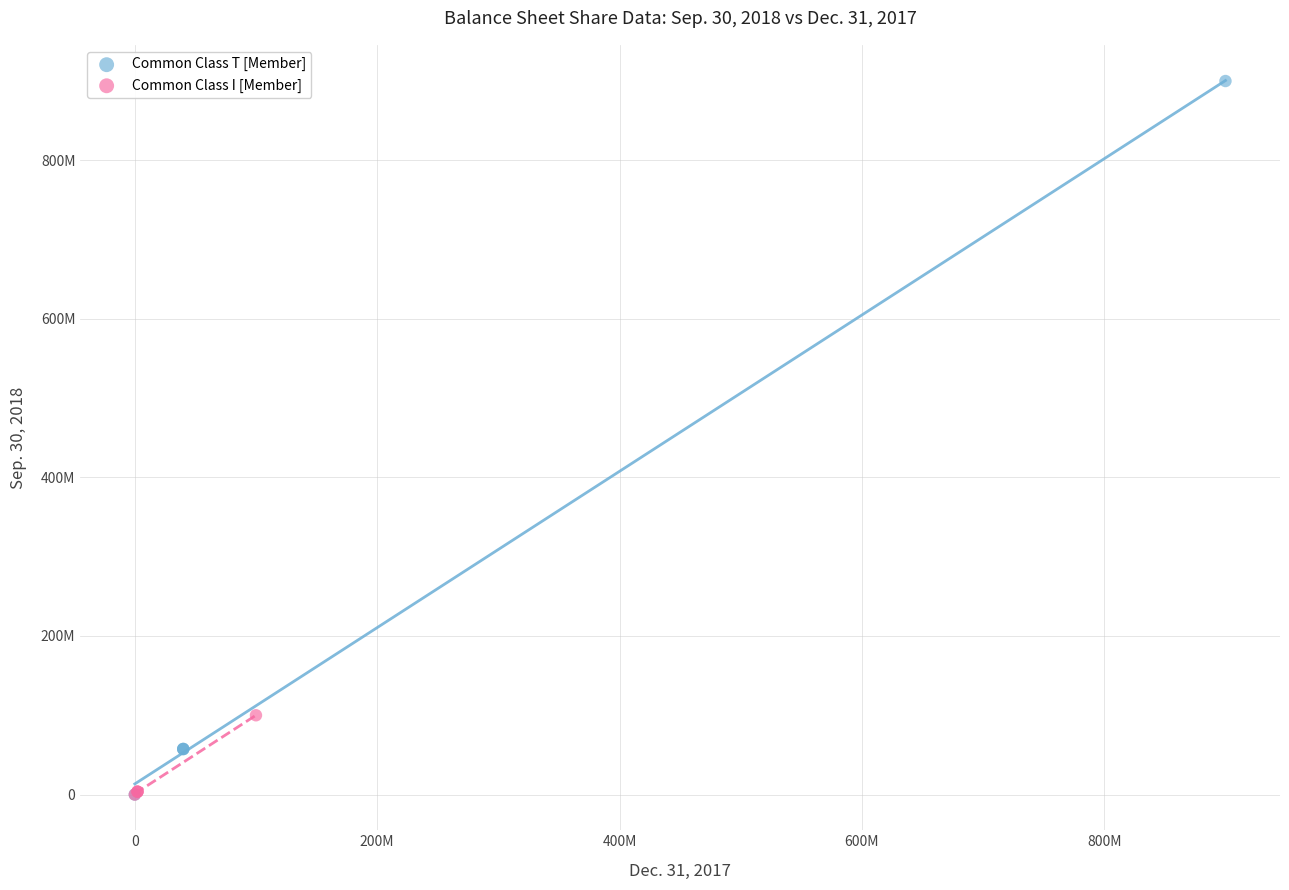

What are all the series names shown in the legend?

Common Class T [Member], Common Class I [Member]